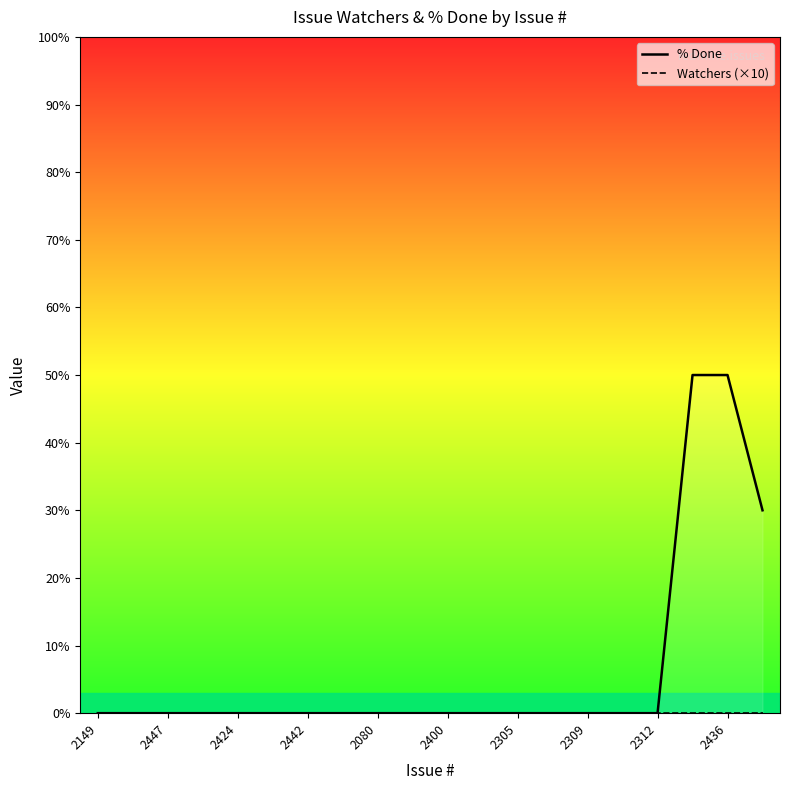

Between 2442 and 2309, which series saw the biggest shift?

% Done